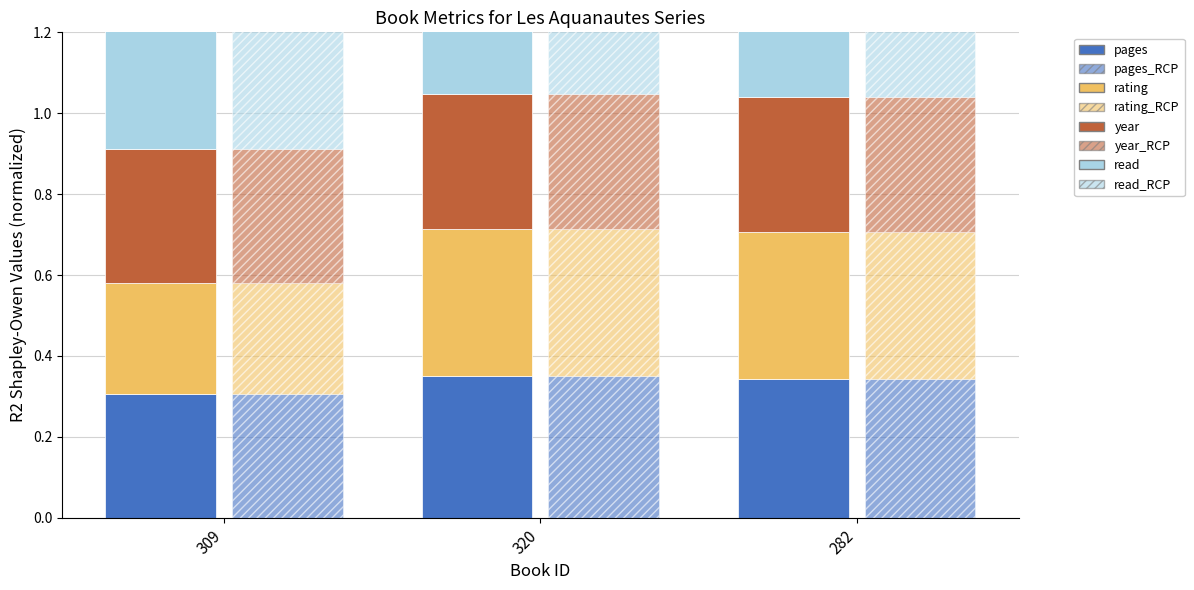

How many groups of bars are there?

3